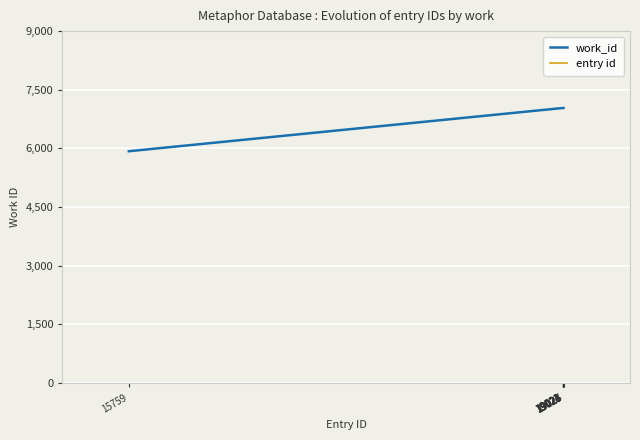

What are all the series names shown in the legend?

work_id, entry id